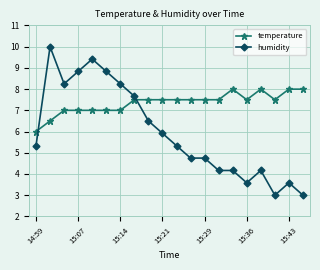

What is the value of the temperature point at the 20th from the left?

8.0